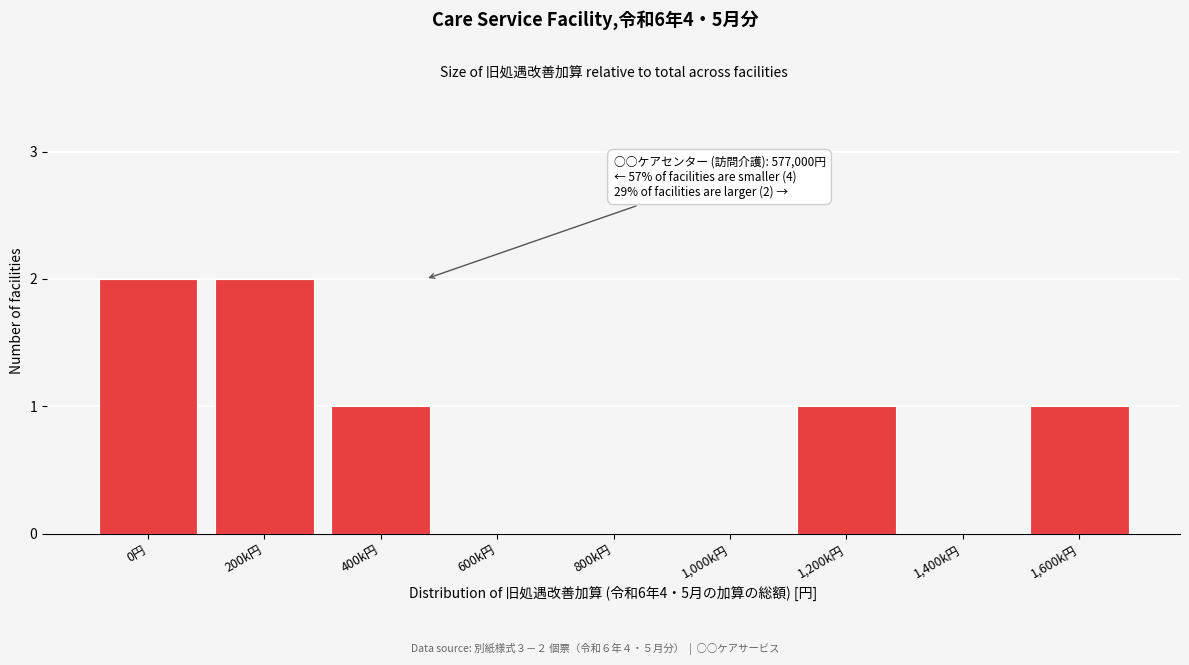

Reading left to right, transcribe all the data shown in this chart.

0円=2	200k円=2	400k円=1	600k円=0	800k円=0	1,000k円=0	1,200k円=1	1,400k円=0	1,600k円=1